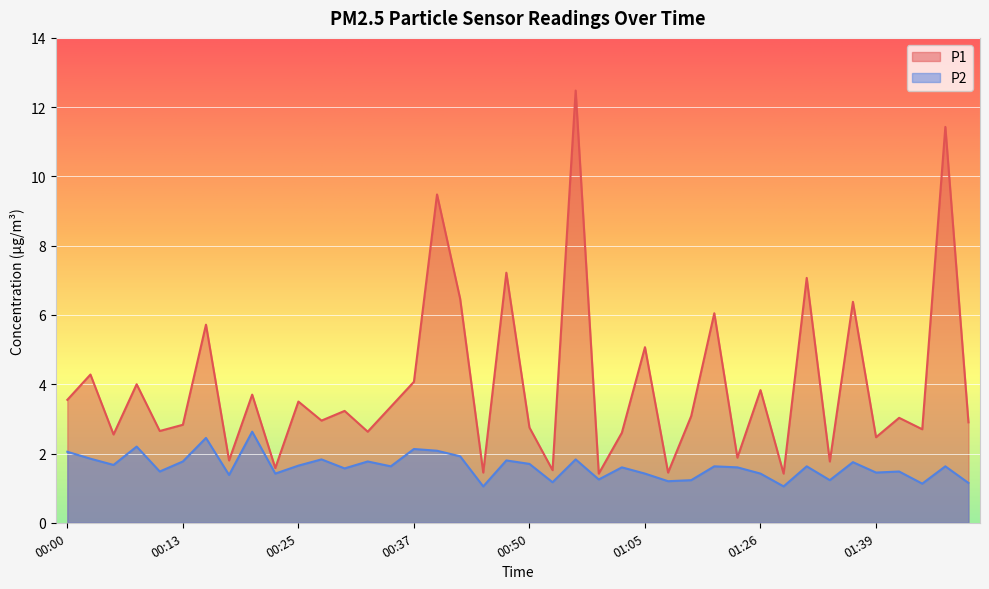

What is the sum of the P1 values at 01:05 and 01:34?

6.8